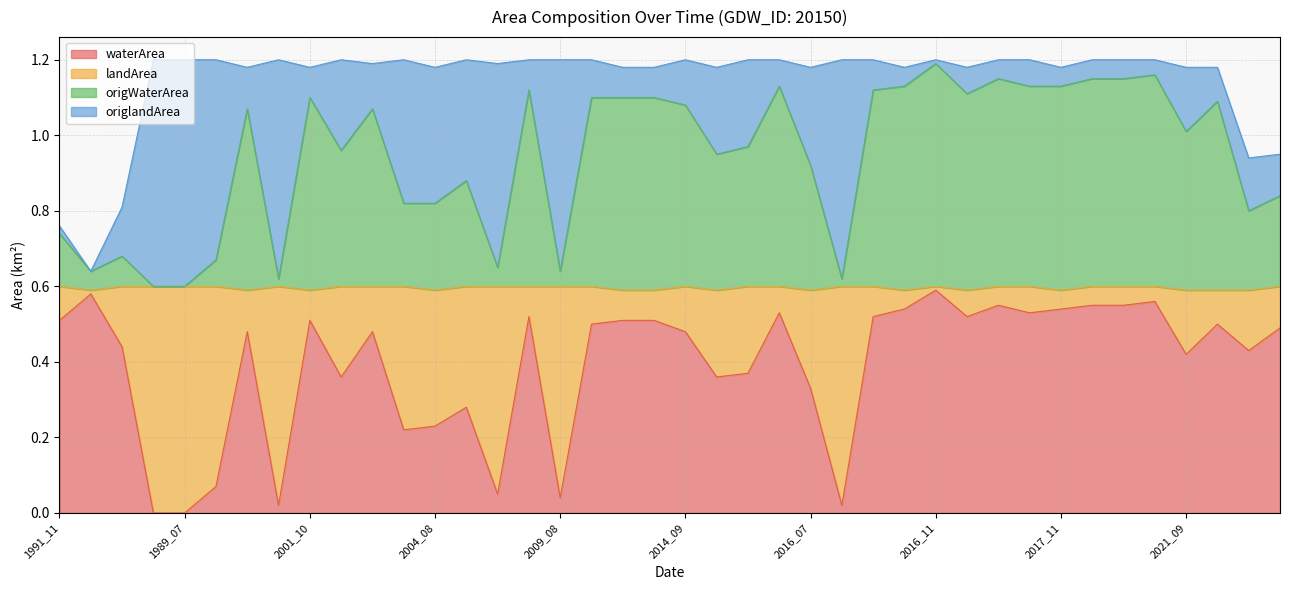

Between 2008_08 and 2013_09, which is larger?

2008_08